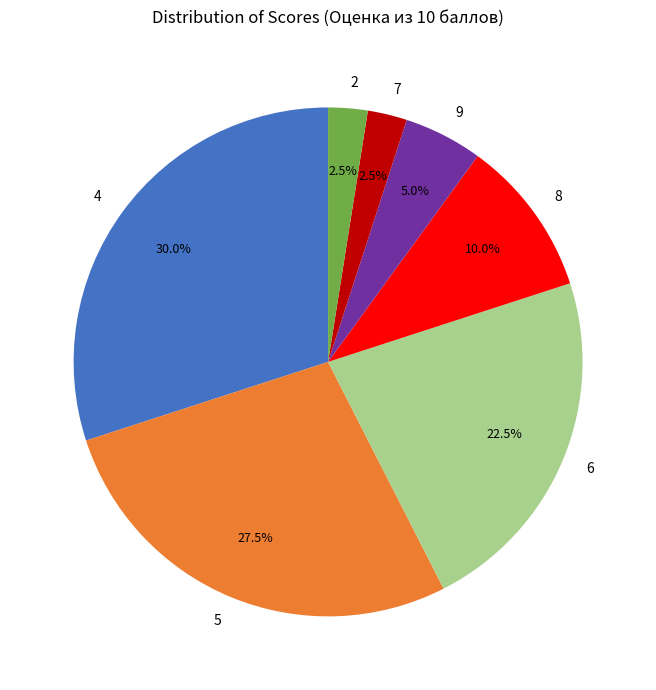

Is there any slice that represents more than half of the pie?

No